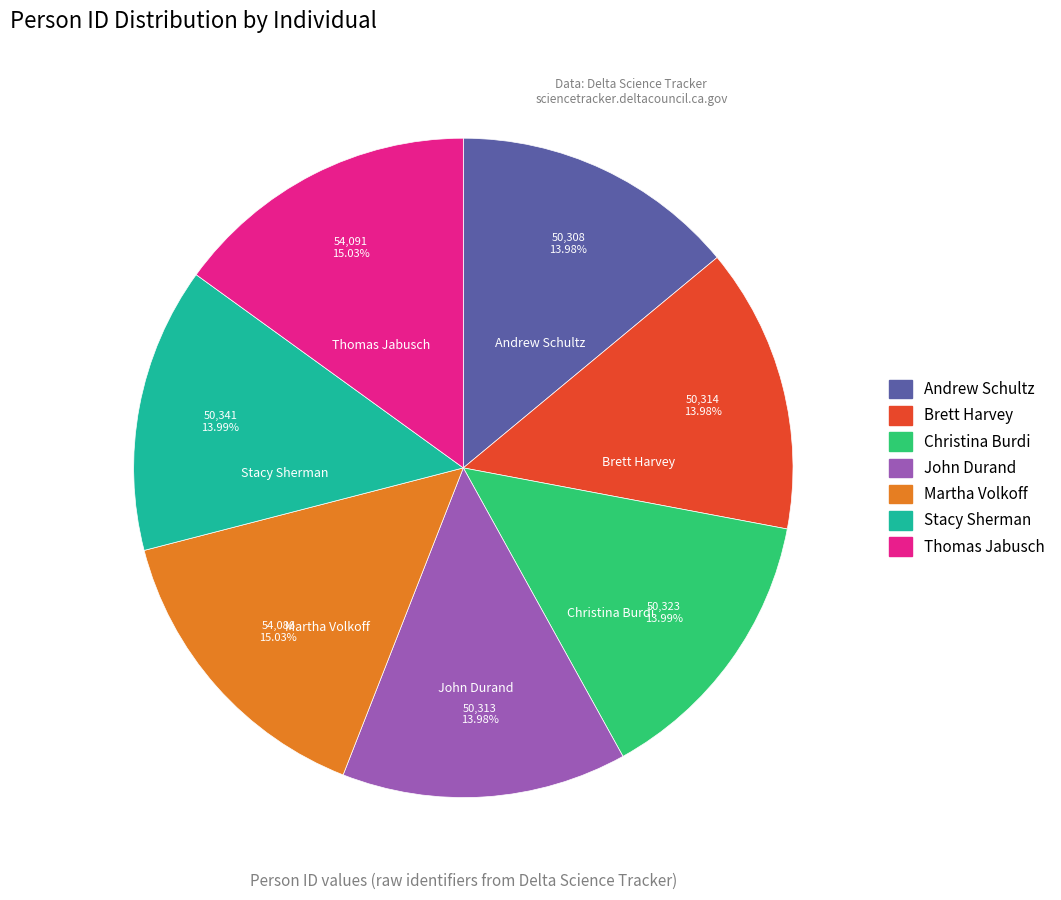

True or false: Andrew Schultz accounts for 4% of the total.

False